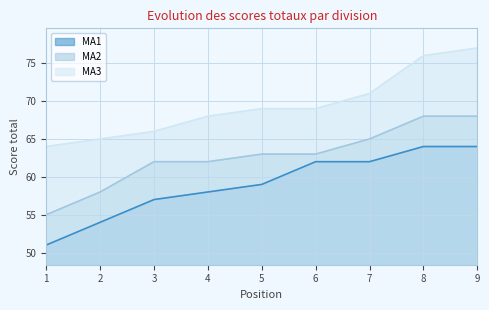

Which series changed the most between 5 and 6?

MA1